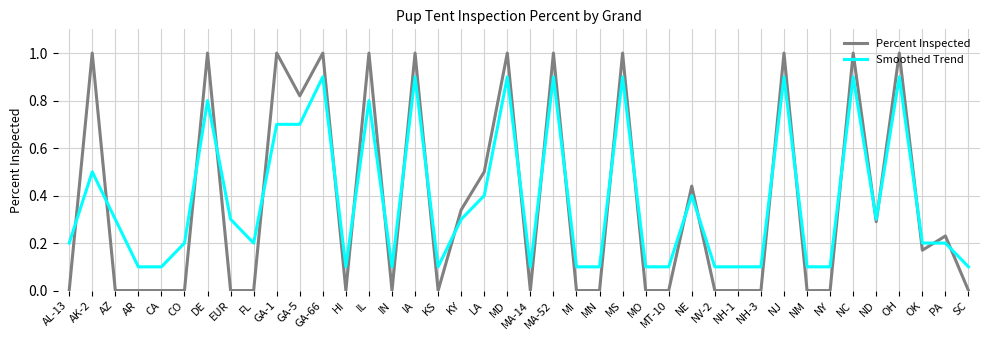

Is the value of Percent Inspected at OH greater than the value of Smoothed Trend at ND?

Yes